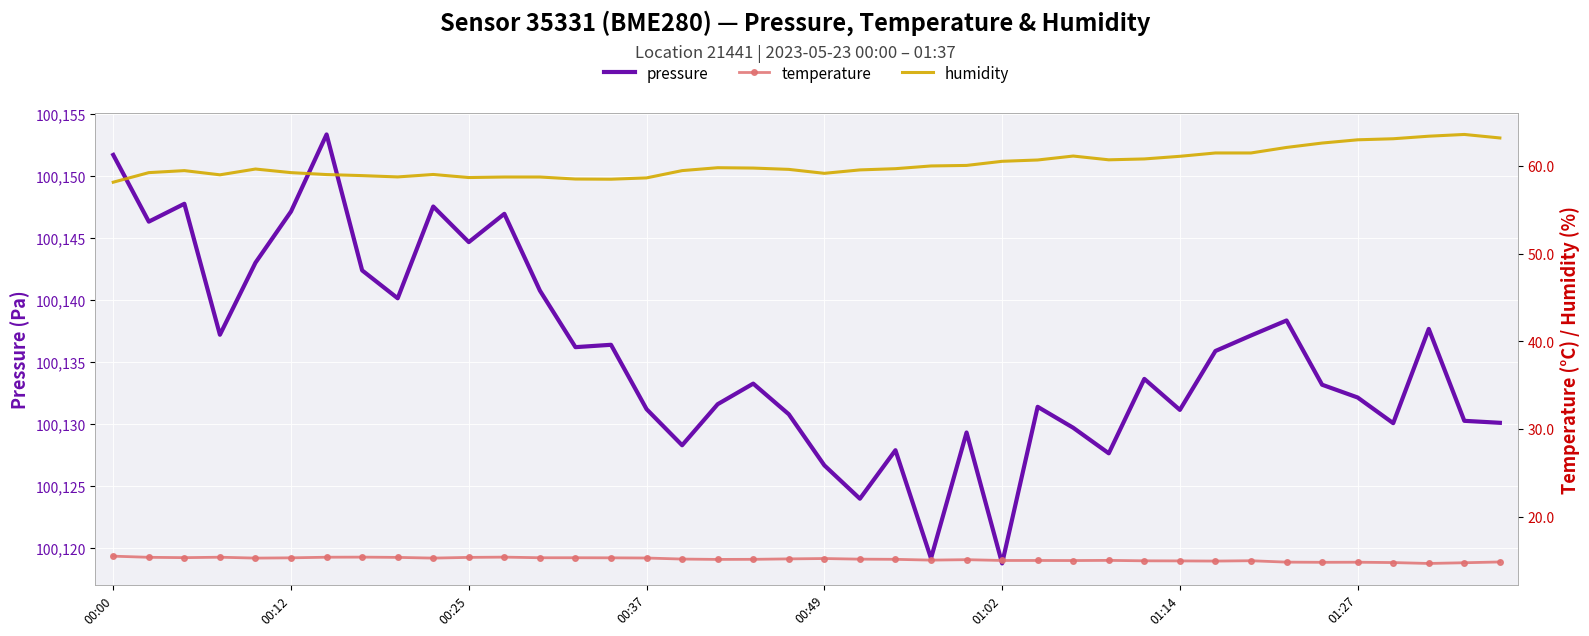

What is the maximum value for pressure?

100153.3